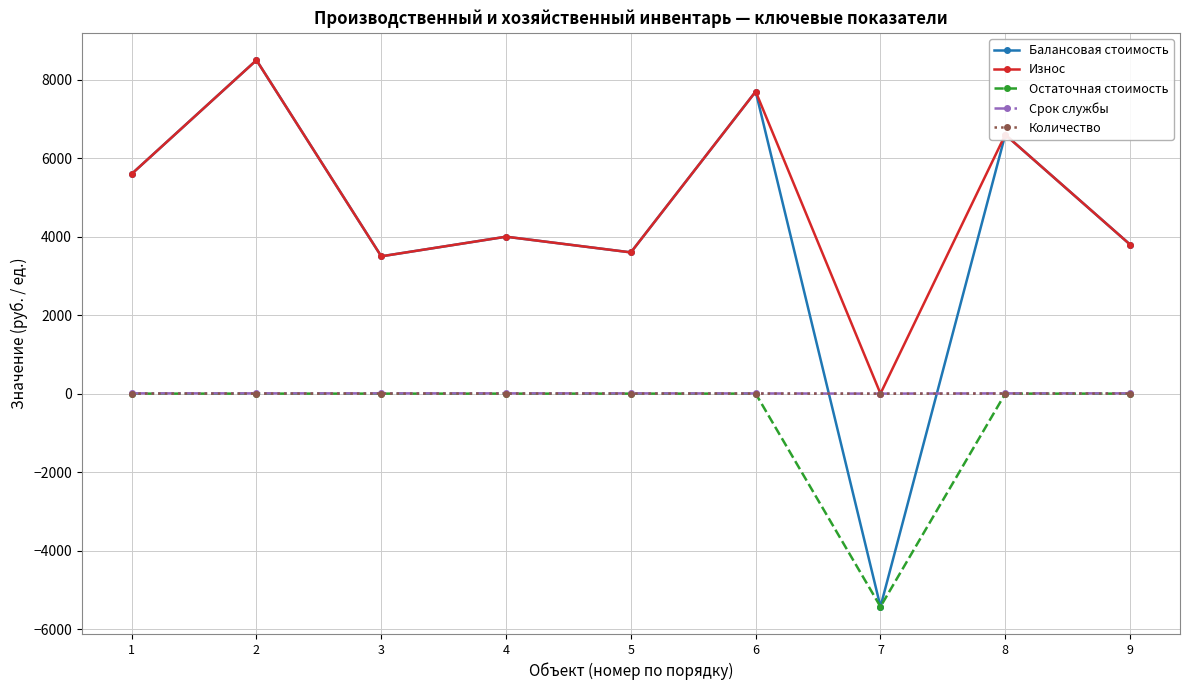

True or false: Износ has more than 1 points higher than both neighbors.

True